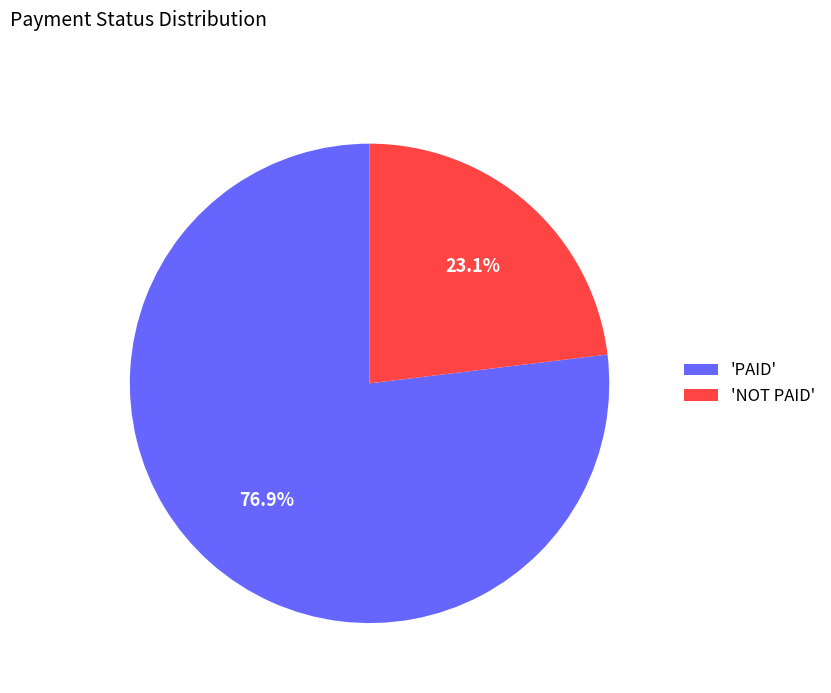

How many segments does this pie chart have?

2